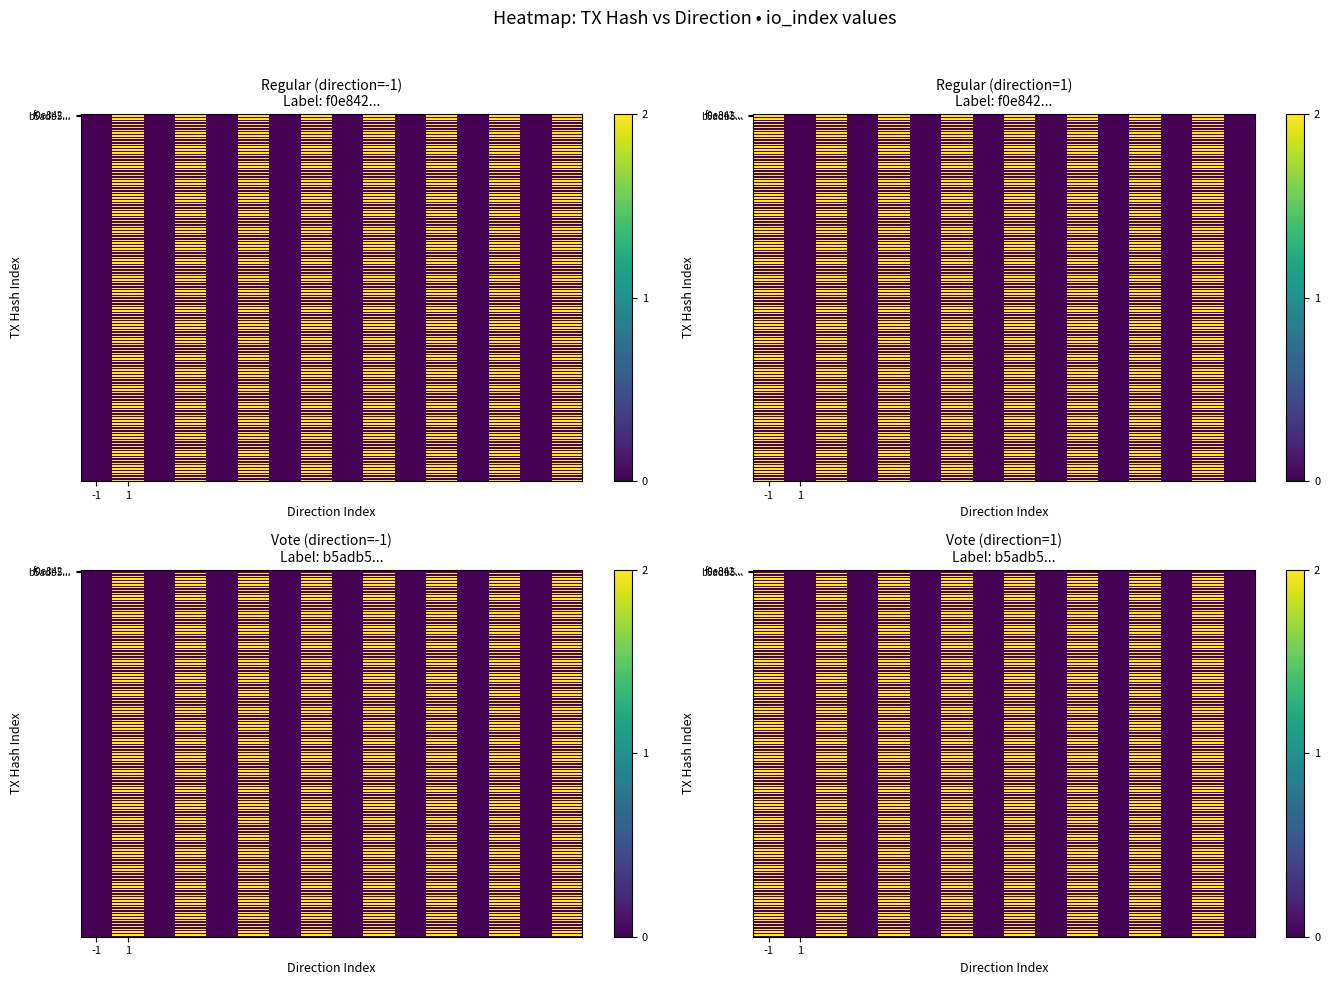

Is the value of f0e842850e67af72a455c8be2b38c1dff61801d at 1 greater than the value of b5adb52e2833accd26686223997af429ffa56be at 0?

No